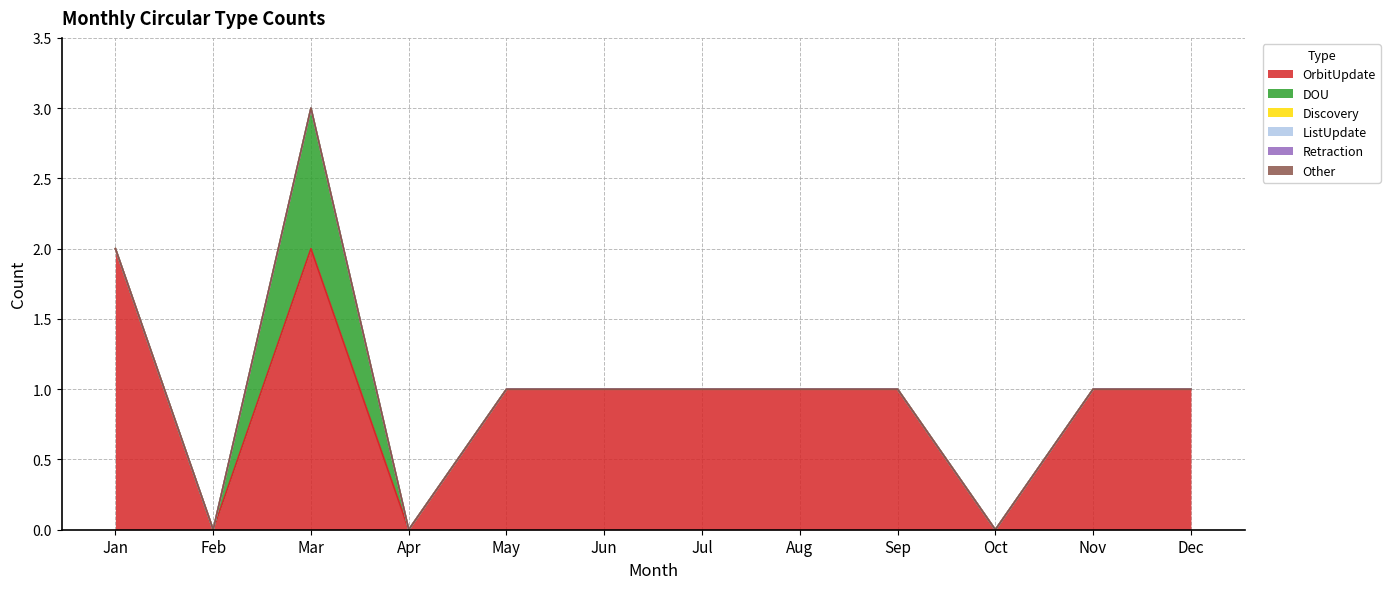

Is it true that Retraction equals 0 at Apr?

True